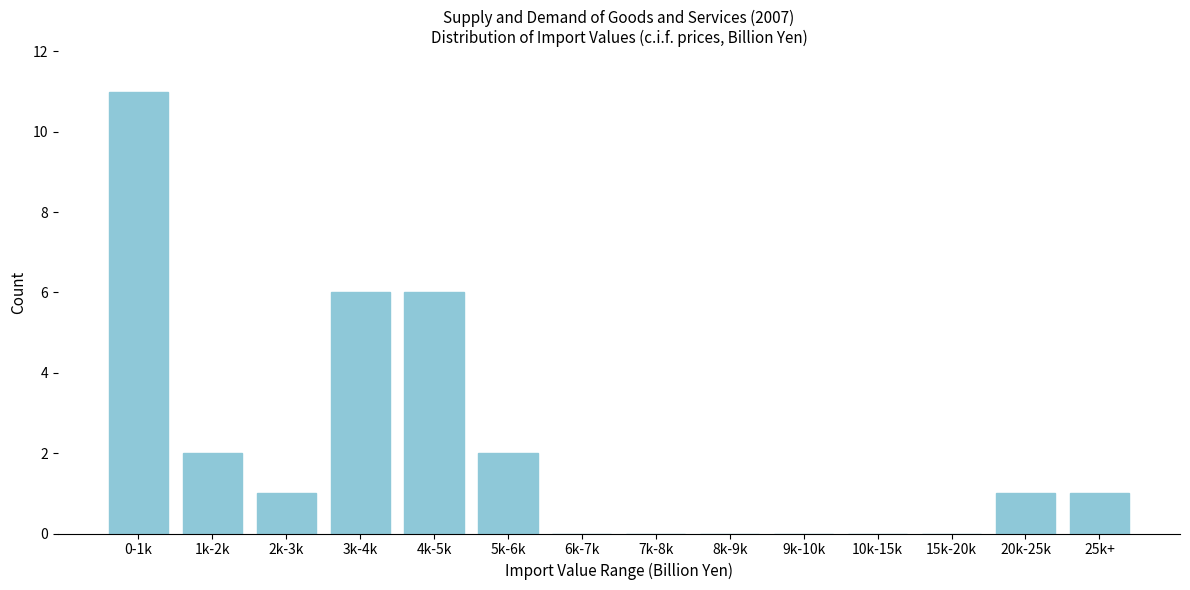

What is the sum of all values?

30